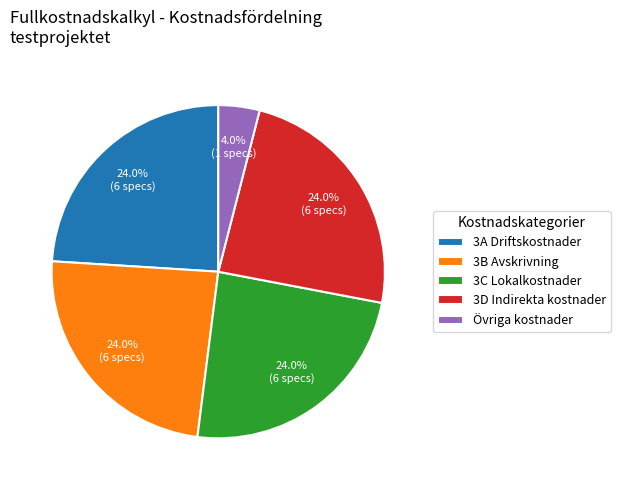

To the nearest percent, what is the difference between the largest and smallest slice percentages?

20%